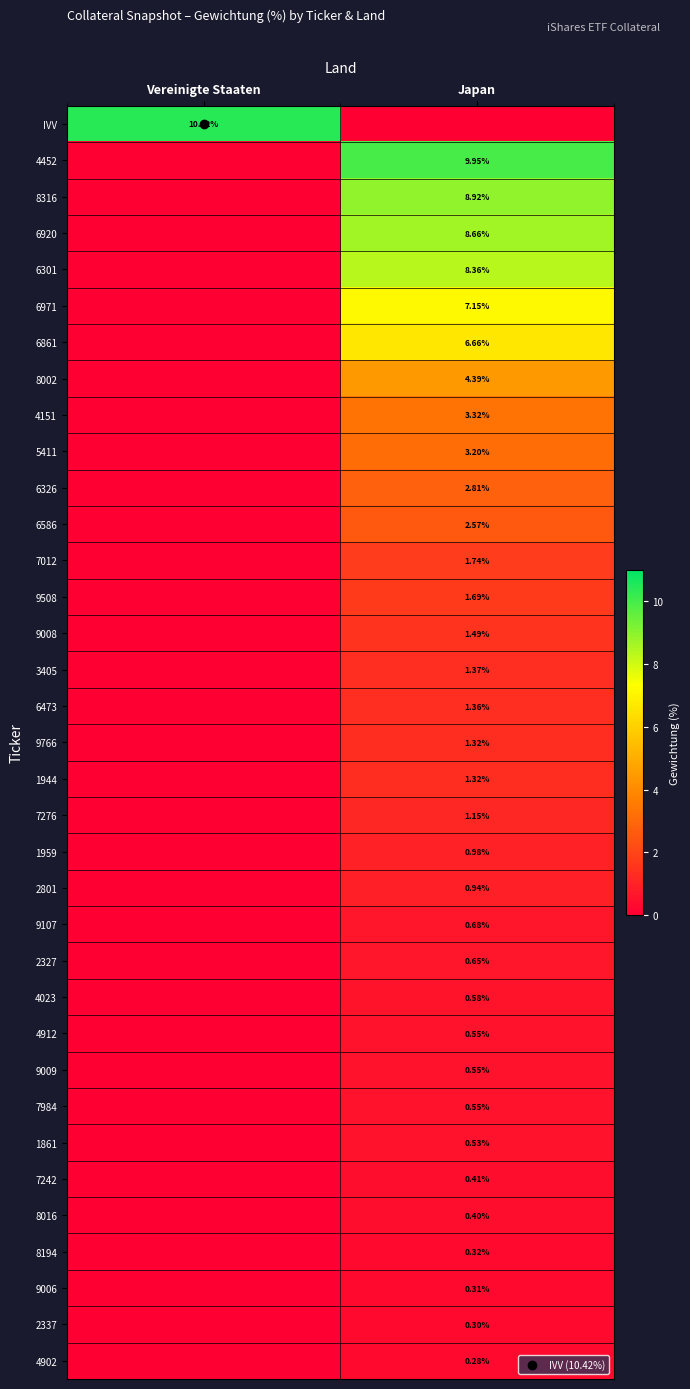

Which category has the lowest value in the 7984 series?

Vereinigte Staaten